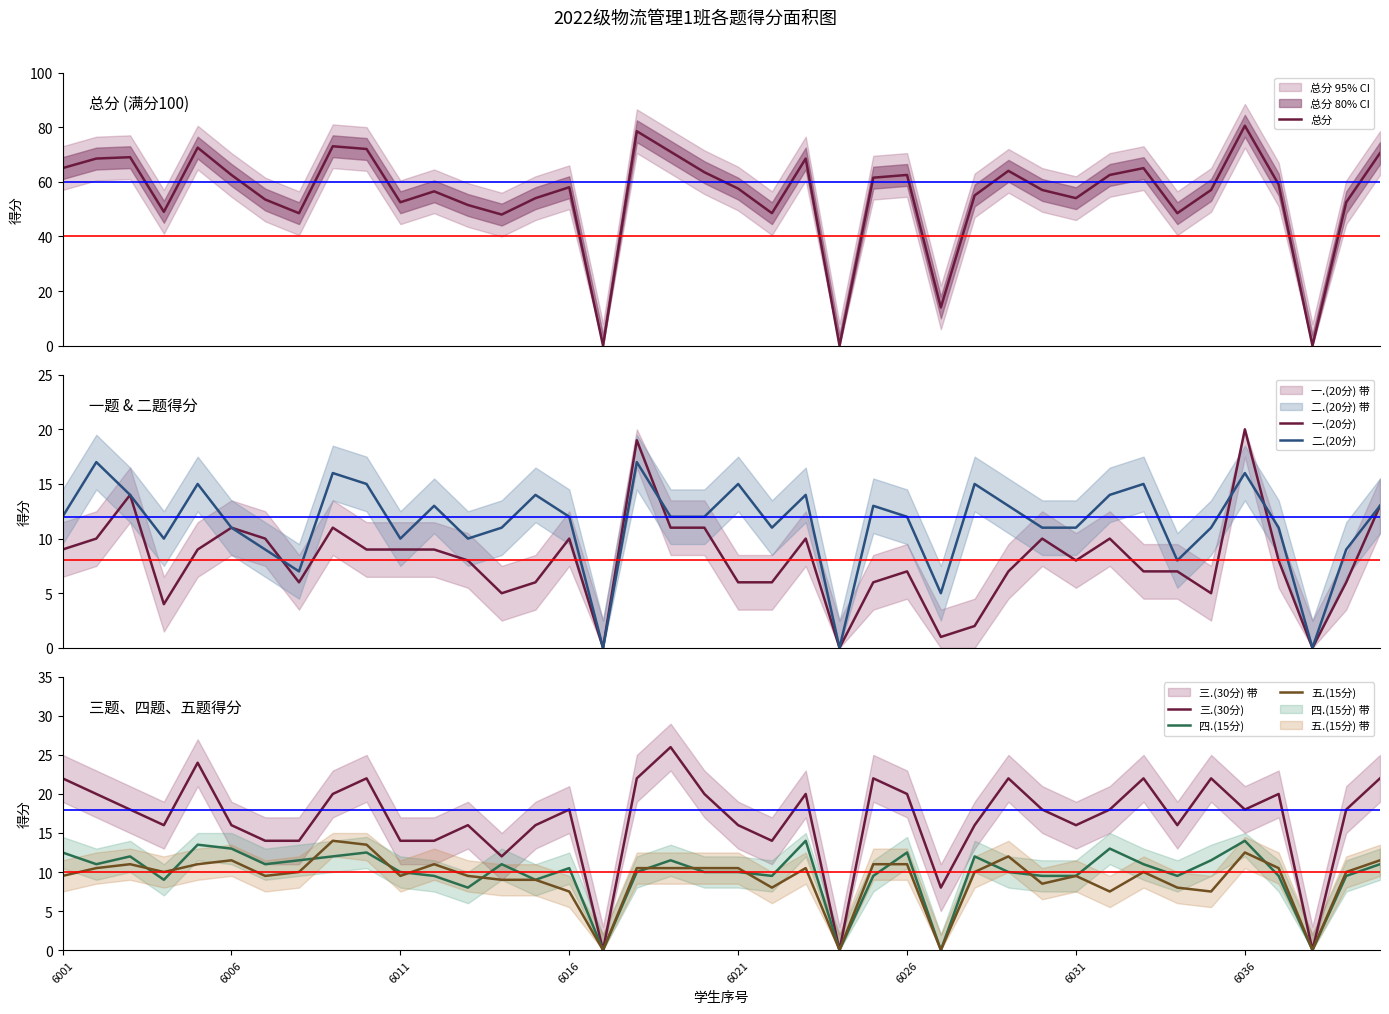

The 四.(15分) series shows 14.0 at 6036. True or false?

True